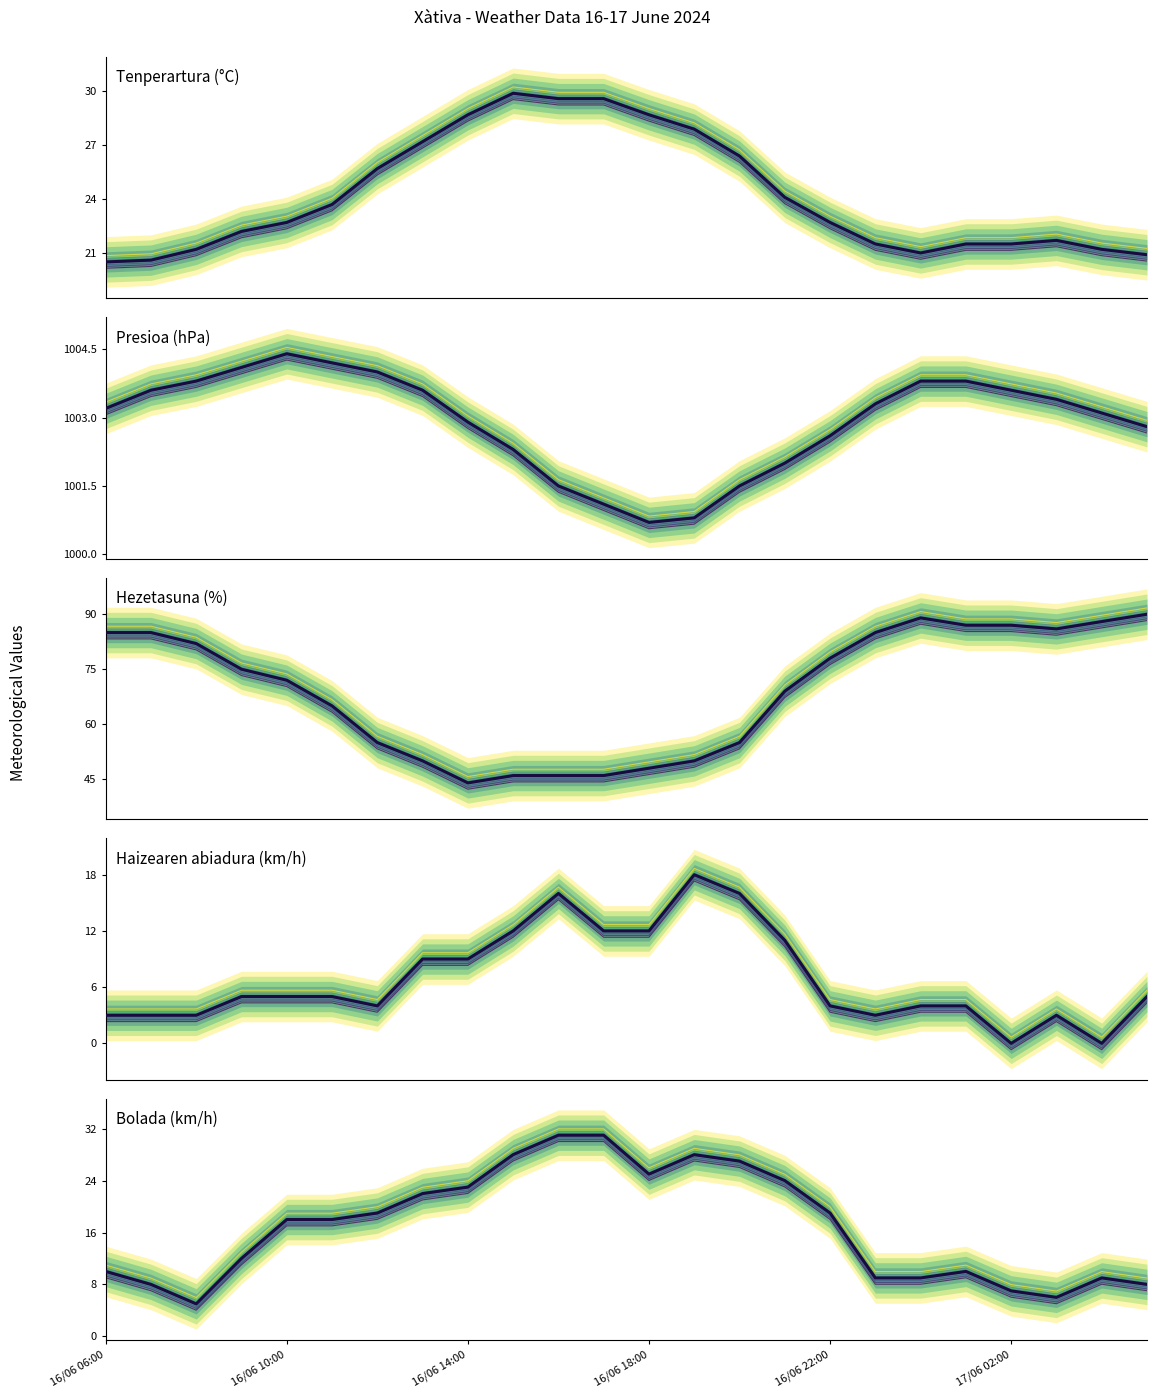

Reading left to right, list all the values displayed in this chart.

Tenperartura (°C): 20.5	20.6	21.2	22.2	22.7	23.7	25.7	27.2	28.7	29.9	29.6	29.6	28.7	27.9	26.4	24.1	22.7	21.5	21.0	21.5	21.5	21.7	21.2	20.9
Presioa (hPa): 1003.2	1003.6	1003.8	1004.1	1004.4	1004.2	1004.0	1003.6	1002.9	1002.3	1001.5	1001.1	1000.7	1000.8	1001.5	1002.0	1002.6	1003.3	1003.8	1003.8	1003.6	1003.4	1003.1	1002.8
Hezetasuna (%): 85.0	85.0	82.0	75.0	72.0	65.0	55.0	50.0	44.0	46.0	46.0	46.0	48.0	50.0	55.0	69.0	78.0	85.0	89.0	87.0	87.0	86.0	88.0	90.0
Haizearen abiadura (km/h): 3.0	3.0	3.0	5.0	5.0	5.0	4.0	9.0	9.0	12.0	16.0	12.0	12.0	18.0	16.0	11.0	4.0	3.0	4.0	4.0	0.0	3.0	0.0	5.0
Bolada (km/h): 10.0	8.0	5.0	12.0	18.0	18.0	19.0	22.0	23.0	28.0	31.0	31.0	25.0	28.0	27.0	24.0	19.0	9.0	9.0	10.0	7.0	6.0	9.0	8.0